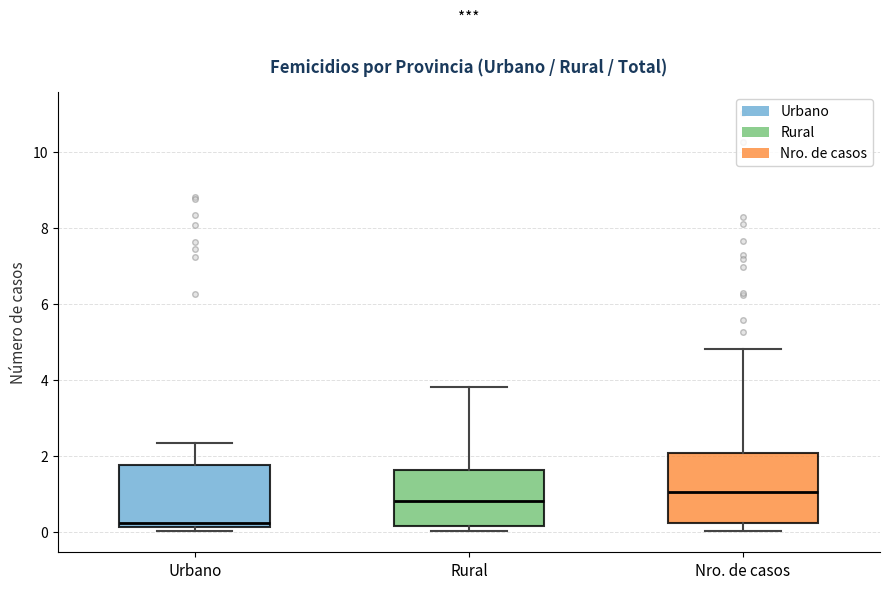

Comparing the boxes themselves (not the whiskers), which one is the tallest?

Nro. de casos